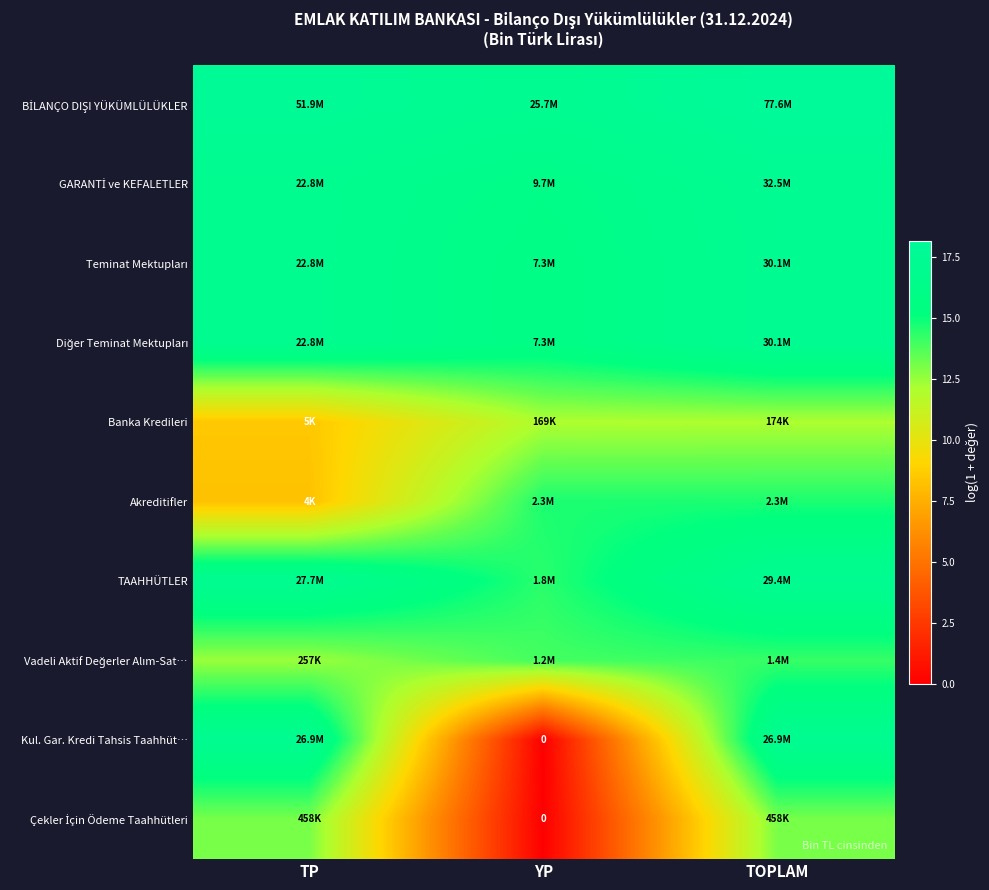

Is it true that TAAHHÜTLER equals 10.6 at TP?

False